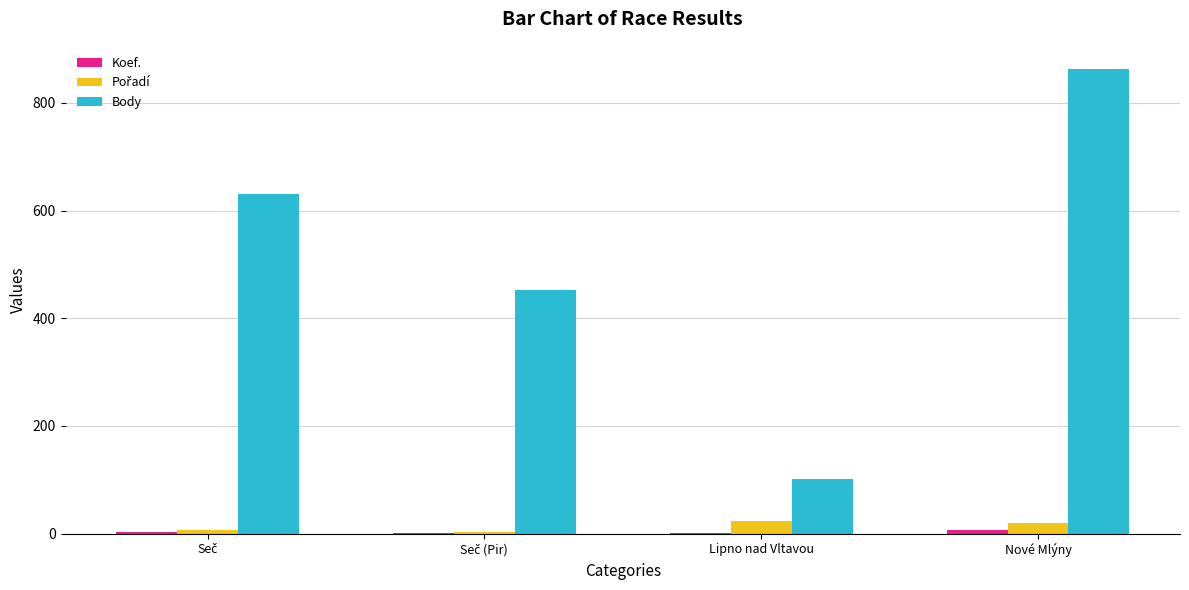

What is the maximum value shown in the chart?

863